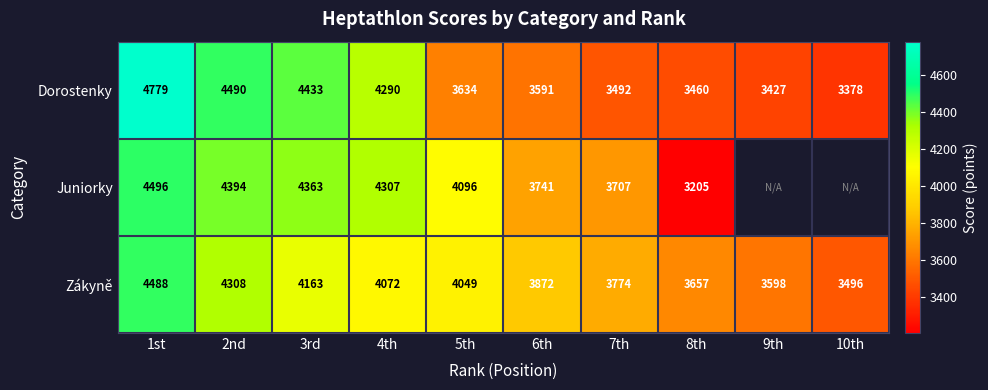

Count the number of categories in the chart.

10